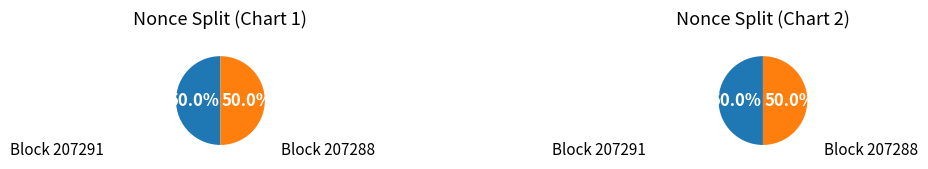

True or false: 207291 accounts for 63% of the total.

False